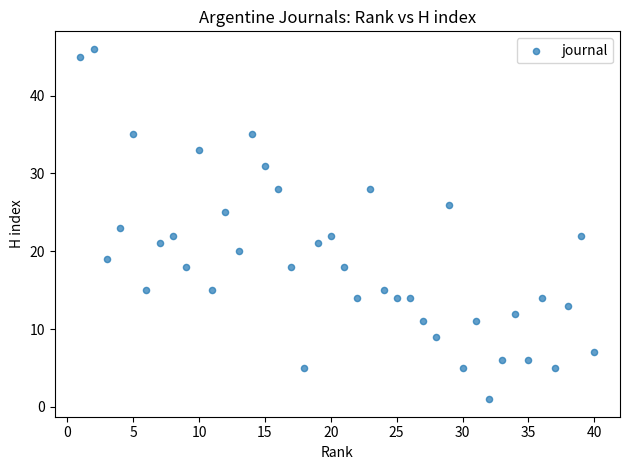

What is the range of X values (max minus min)?

39